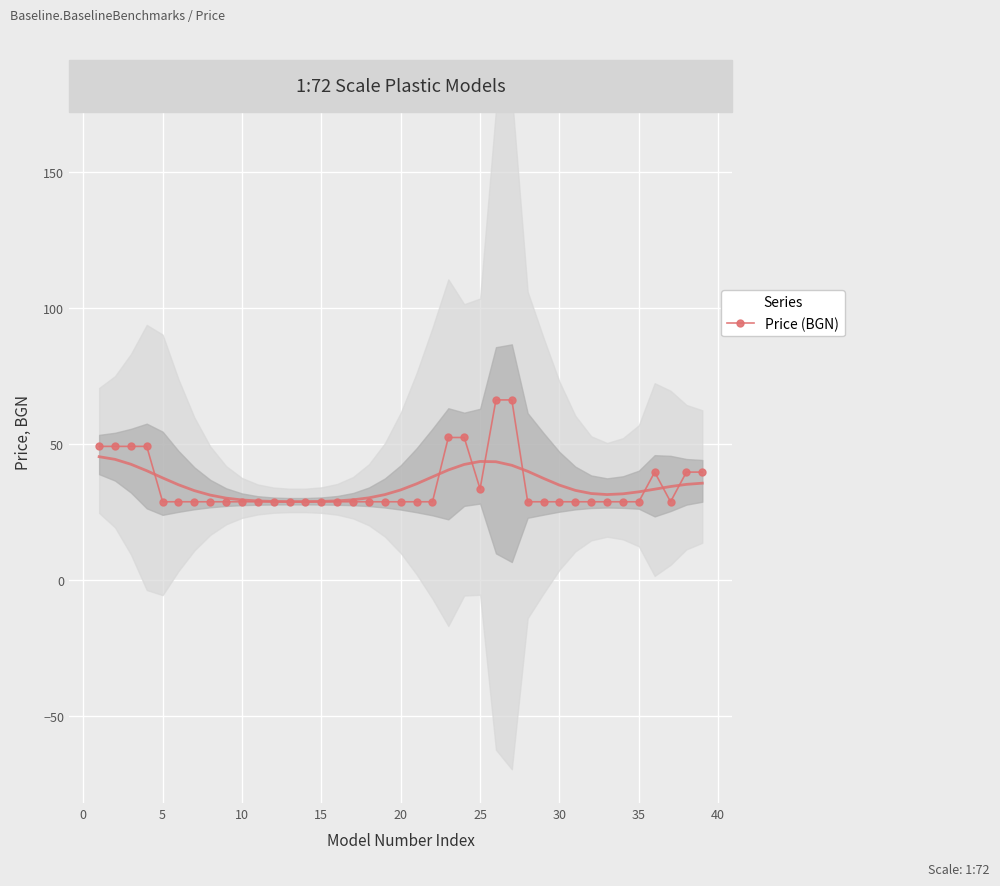

Reading left to right, list all the values displayed in this chart.

49.1	49.1	49.1	49.1	28.8	28.8	28.8	28.8	28.8	28.8	28.8	28.8	28.8	28.8	28.8	28.8	28.8	28.8	28.8	28.8	28.8	28.8	52.4	52.4	33.5	66.2	66.2	28.8	28.8	28.8	28.8	28.8	28.8	28.8	28.8	39.7	28.8	39.7	39.7